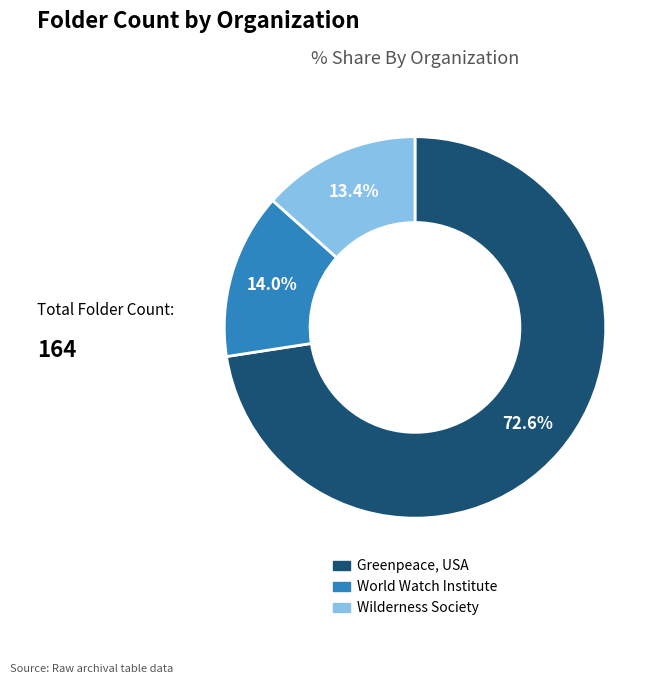

Is there any slice that represents more than half of the pie?

Yes